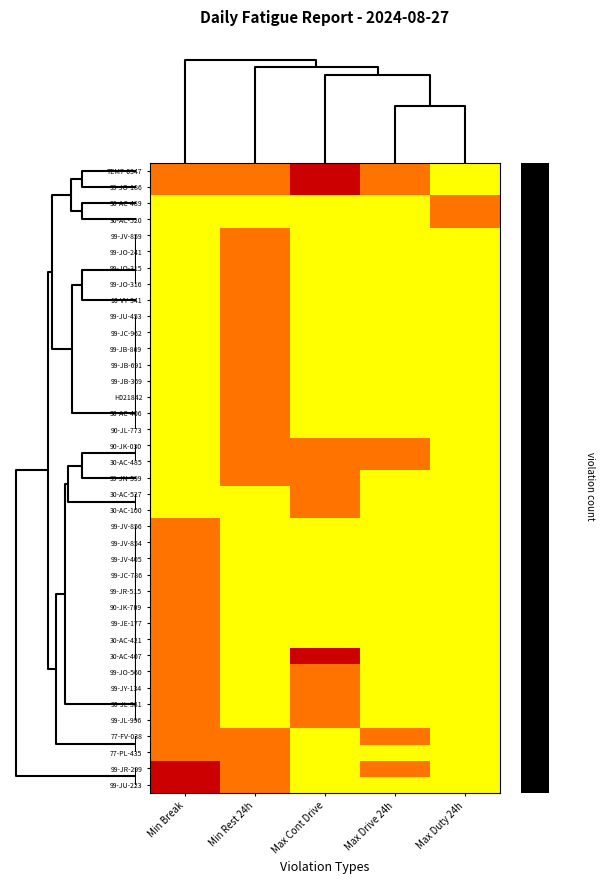

Reading right to left, list all the values displayed in this chart.

TEM7-0347: Max Duty 24h=0	Max Drive 24h=1	Max Cont Drive=2	Min Rest 24h=1	Min Break=1
99-JO-186: Max Duty 24h=0	Max Drive 24h=1	Max Cont Drive=2	Min Rest 24h=1	Min Break=1
30-AC-489: Max Duty 24h=1	Max Drive 24h=0	Max Cont Drive=0	Min Rest 24h=0	Min Break=0
30-AC-520: Max Duty 24h=1	Max Drive 24h=0	Max Cont Drive=0	Min Rest 24h=0	Min Break=0
99-JV-859: Max Duty 24h=0	Max Drive 24h=0	Max Cont Drive=0	Min Rest 24h=1	Min Break=0
99-JO-241: Max Duty 24h=0	Max Drive 24h=0	Max Cont Drive=0	Min Rest 24h=1	Min Break=0
99-JO-315: Max Duty 24h=0	Max Drive 24h=0	Max Cont Drive=0	Min Rest 24h=1	Min Break=0
99-JO-316: Max Duty 24h=0	Max Drive 24h=0	Max Cont Drive=0	Min Rest 24h=1	Min Break=0
10-VY-341: Max Duty 24h=0	Max Drive 24h=0	Max Cont Drive=0	Min Rest 24h=1	Min Break=0
99-JU-453: Max Duty 24h=0	Max Drive 24h=0	Max Cont Drive=0	Min Rest 24h=1	Min Break=0
99-JC-962: Max Duty 24h=0	Max Drive 24h=0	Max Cont Drive=0	Min Rest 24h=1	Min Break=0
99-JB-869: Max Duty 24h=0	Max Drive 24h=0	Max Cont Drive=0	Min Rest 24h=1	Min Break=0
99-JB-691: Max Duty 24h=0	Max Drive 24h=0	Max Cont Drive=0	Min Rest 24h=1	Min Break=0
99-JB-369: Max Duty 24h=0	Max Drive 24h=0	Max Cont Drive=0	Min Rest 24h=1	Min Break=0
H021842: Max Duty 24h=0	Max Drive 24h=0	Max Cont Drive=0	Min Rest 24h=1	Min Break=0
30-AC-406: Max Duty 24h=0	Max Drive 24h=0	Max Cont Drive=0	Min Rest 24h=1	Min Break=0
90-JL-773: Max Duty 24h=0	Max Drive 24h=0	Max Cont Drive=0	Min Rest 24h=1	Min Break=0
90-JK-030: Max Duty 24h=0	Max Drive 24h=1	Max Cont Drive=1	Min Rest 24h=1	Min Break=0
30-AC-485: Max Duty 24h=0	Max Drive 24h=1	Max Cont Drive=1	Min Rest 24h=1	Min Break=0
99-JN-599: Max Duty 24h=0	Max Drive 24h=0	Max Cont Drive=1	Min Rest 24h=1	Min Break=0
30-AC-527: Max Duty 24h=0	Max Drive 24h=0	Max Cont Drive=1	Min Rest 24h=0	Min Break=0
30-AC-100: Max Duty 24h=0	Max Drive 24h=0	Max Cont Drive=1	Min Rest 24h=0	Min Break=0
99-JV-856: Max Duty 24h=0	Max Drive 24h=0	Max Cont Drive=0	Min Rest 24h=0	Min Break=1
99-JV-854: Max Duty 24h=0	Max Drive 24h=0	Max Cont Drive=0	Min Rest 24h=0	Min Break=1
99-JV-405: Max Duty 24h=0	Max Drive 24h=0	Max Cont Drive=0	Min Rest 24h=0	Min Break=1
99-JC-786: Max Duty 24h=0	Max Drive 24h=0	Max Cont Drive=0	Min Rest 24h=0	Min Break=1
99-JR-515: Max Duty 24h=0	Max Drive 24h=0	Max Cont Drive=0	Min Rest 24h=0	Min Break=1
90-JK-709: Max Duty 24h=0	Max Drive 24h=0	Max Cont Drive=0	Min Rest 24h=0	Min Break=1
99-JE-177: Max Duty 24h=0	Max Drive 24h=0	Max Cont Drive=0	Min Rest 24h=0	Min Break=1
30-AC-421: Max Duty 24h=0	Max Drive 24h=0	Max Cont Drive=0	Min Rest 24h=0	Min Break=1
30-AC-407: Max Duty 24h=0	Max Drive 24h=0	Max Cont Drive=2	Min Rest 24h=0	Min Break=1
99-JO-560: Max Duty 24h=0	Max Drive 24h=0	Max Cont Drive=1	Min Rest 24h=0	Min Break=1
99-JY-134: Max Duty 24h=0	Max Drive 24h=0	Max Cont Drive=1	Min Rest 24h=0	Min Break=1
90-JL-381: Max Duty 24h=0	Max Drive 24h=0	Max Cont Drive=1	Min Rest 24h=0	Min Break=1
99-JL-996: Max Duty 24h=0	Max Drive 24h=0	Max Cont Drive=1	Min Rest 24h=0	Min Break=1
77-FV-038: Max Duty 24h=0	Max Drive 24h=1	Max Cont Drive=0	Min Rest 24h=1	Min Break=1
77-PL-435: Max Duty 24h=0	Max Drive 24h=0	Max Cont Drive=0	Min Rest 24h=1	Min Break=1
99-JR-299: Max Duty 24h=0	Max Drive 24h=1	Max Cont Drive=0	Min Rest 24h=1	Min Break=2
99-JU-223: Max Duty 24h=0	Max Drive 24h=0	Max Cont Drive=0	Min Rest 24h=1	Min Break=2